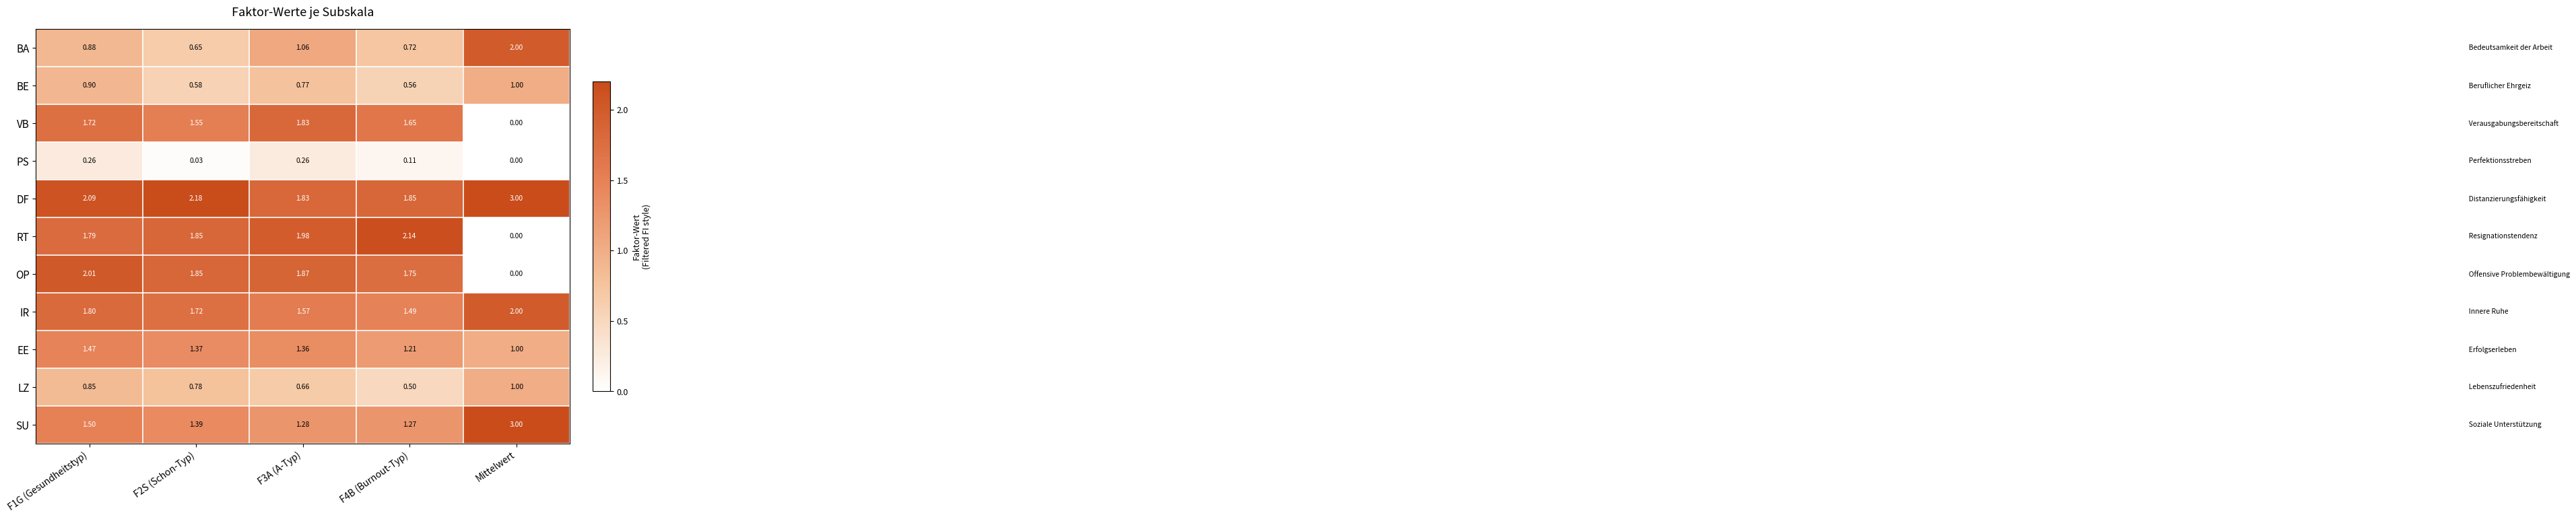

Which label corresponds to the largest value in the chart?

Mittelwert